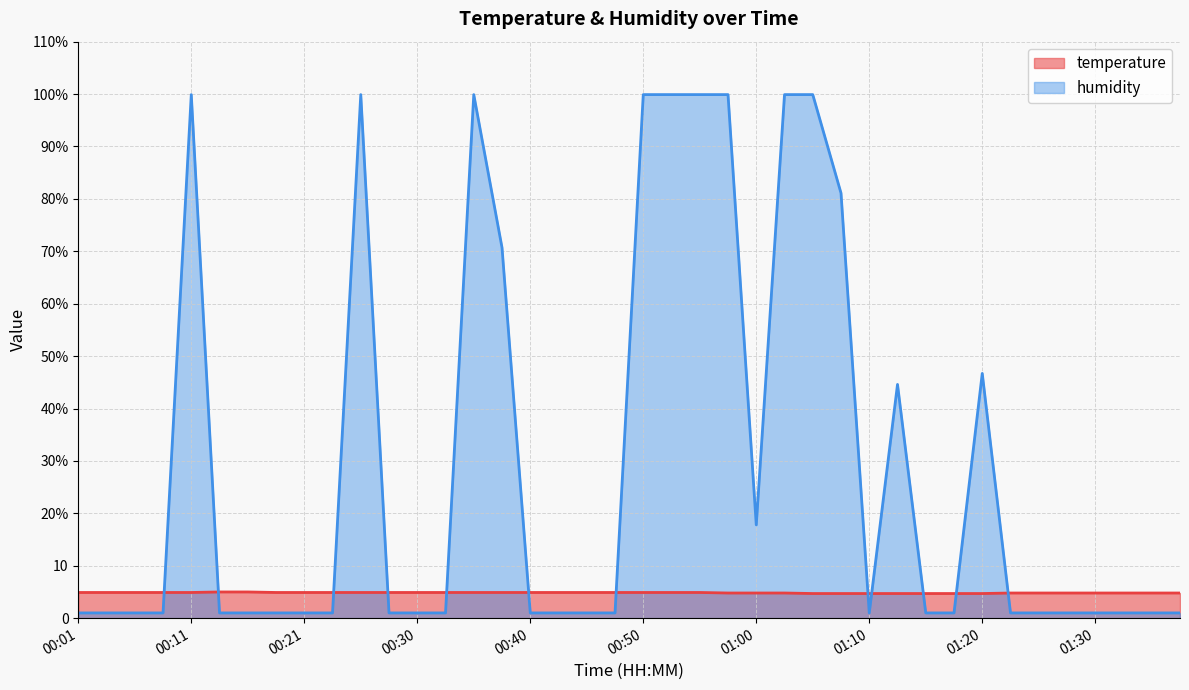

After their last crossing, which series has the higher values: humidity or temperature?

temperature